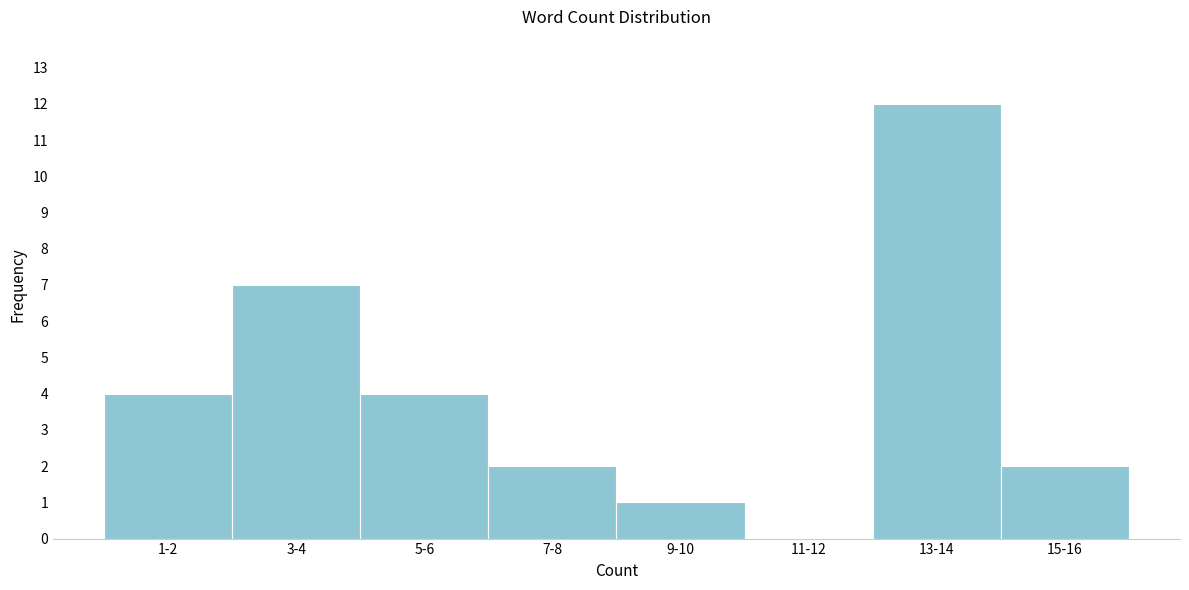

Reading left to right, what are all the values shown in this chart?

1-2=4	3-4=7	5-6=4	7-8=2	9-10=1	11-12=0	13-14=12	15-16=2